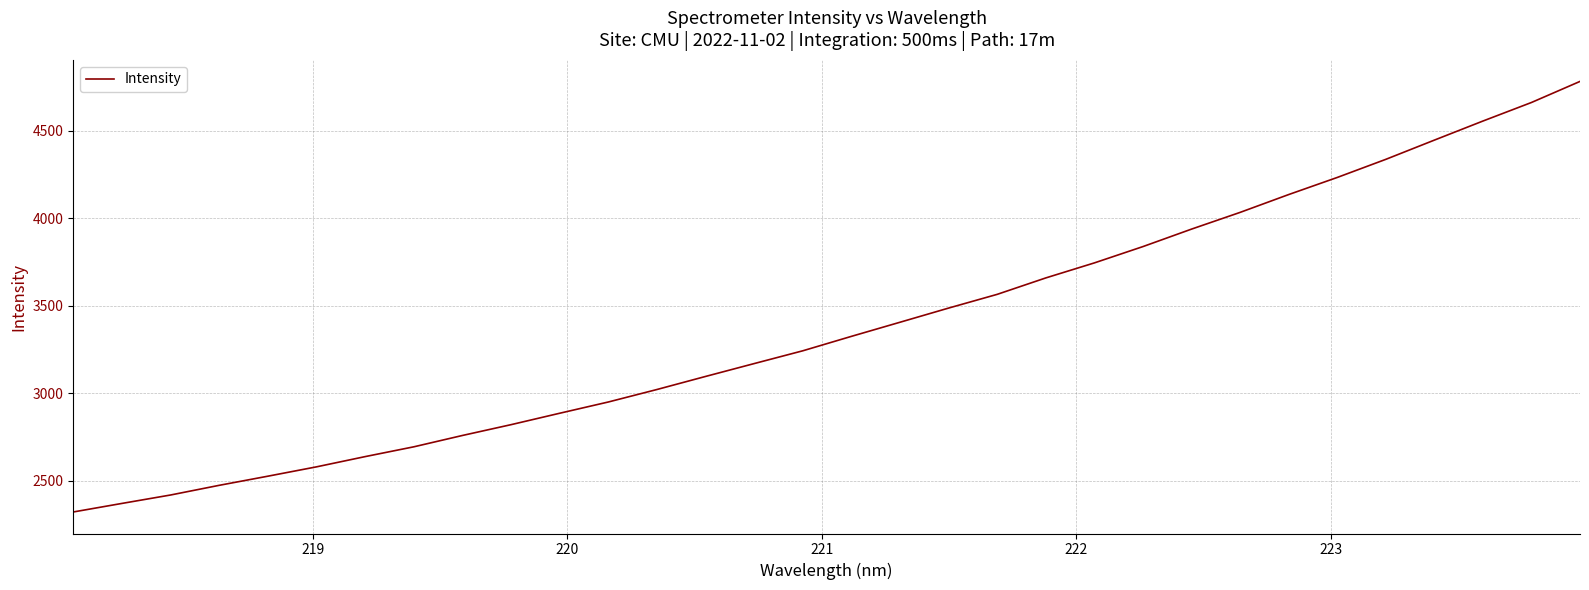

How many lines are shown in the chart?

1